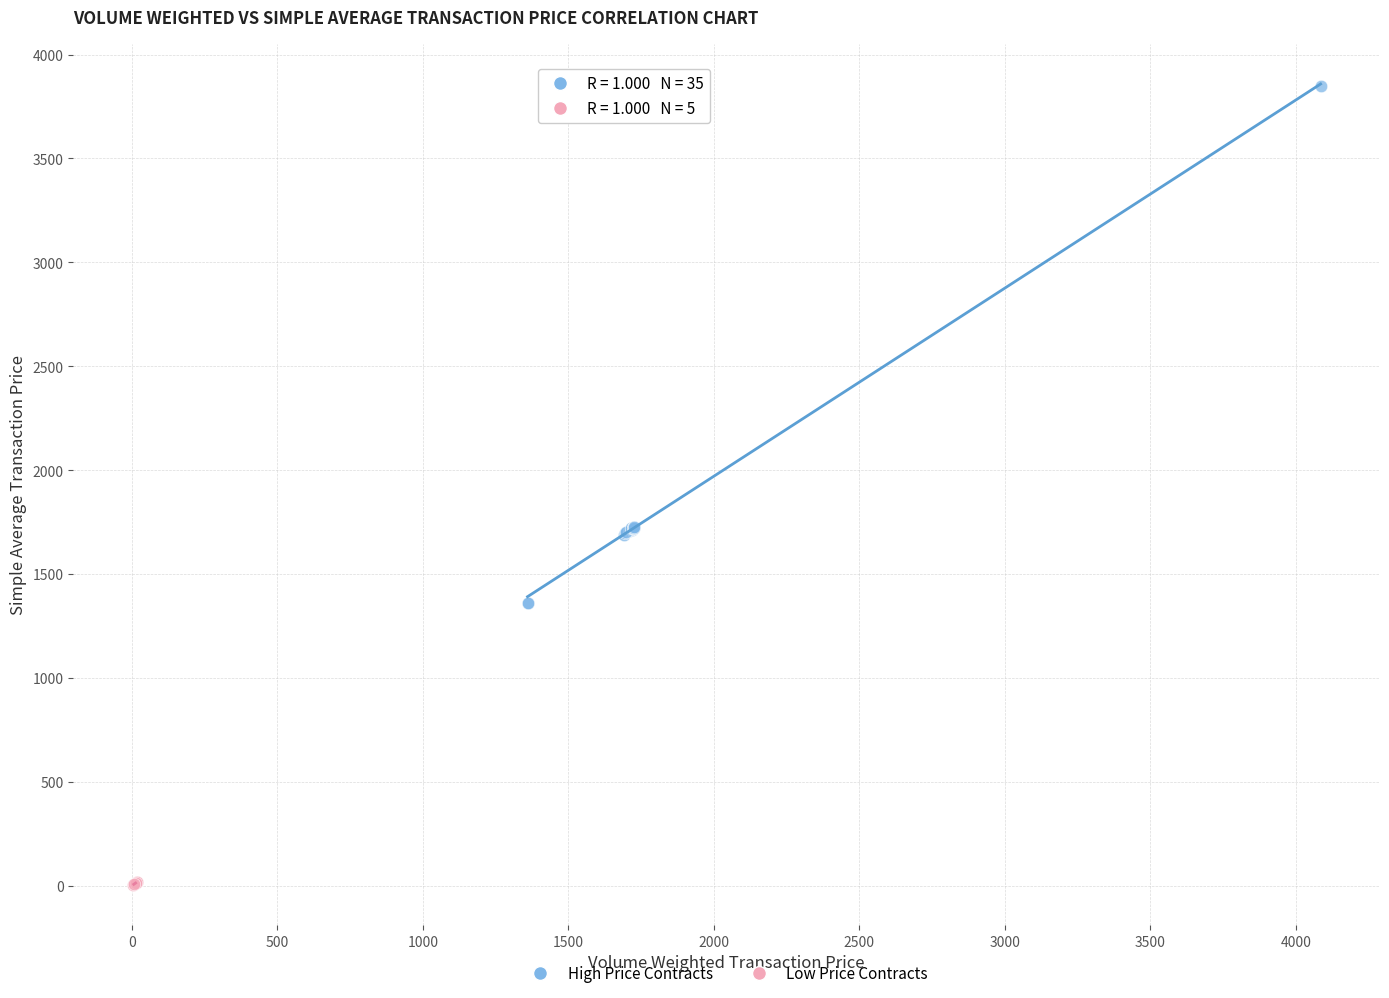

What are all the series names shown in the legend?

High Price Contracts, Low Price Contracts